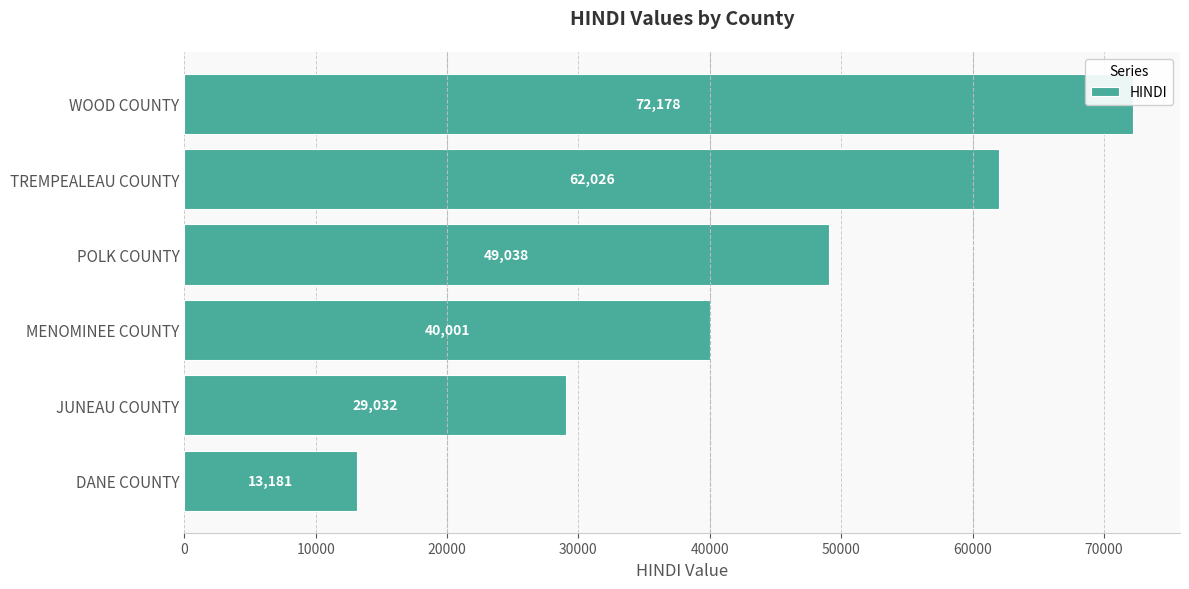

True or false: the data shows 4812 at DANE COUNTY.

False